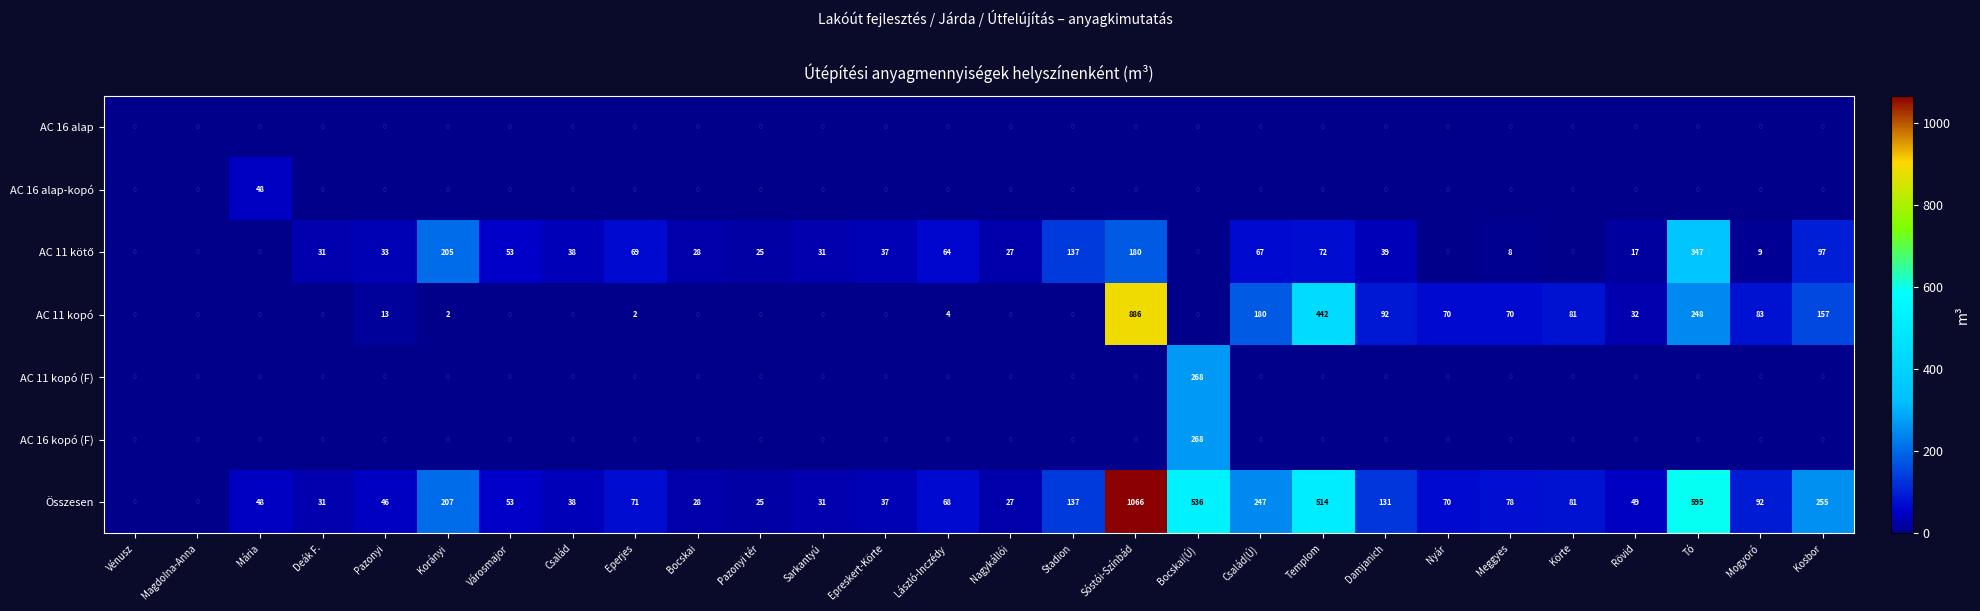

How many distinct data groups are displayed?

7